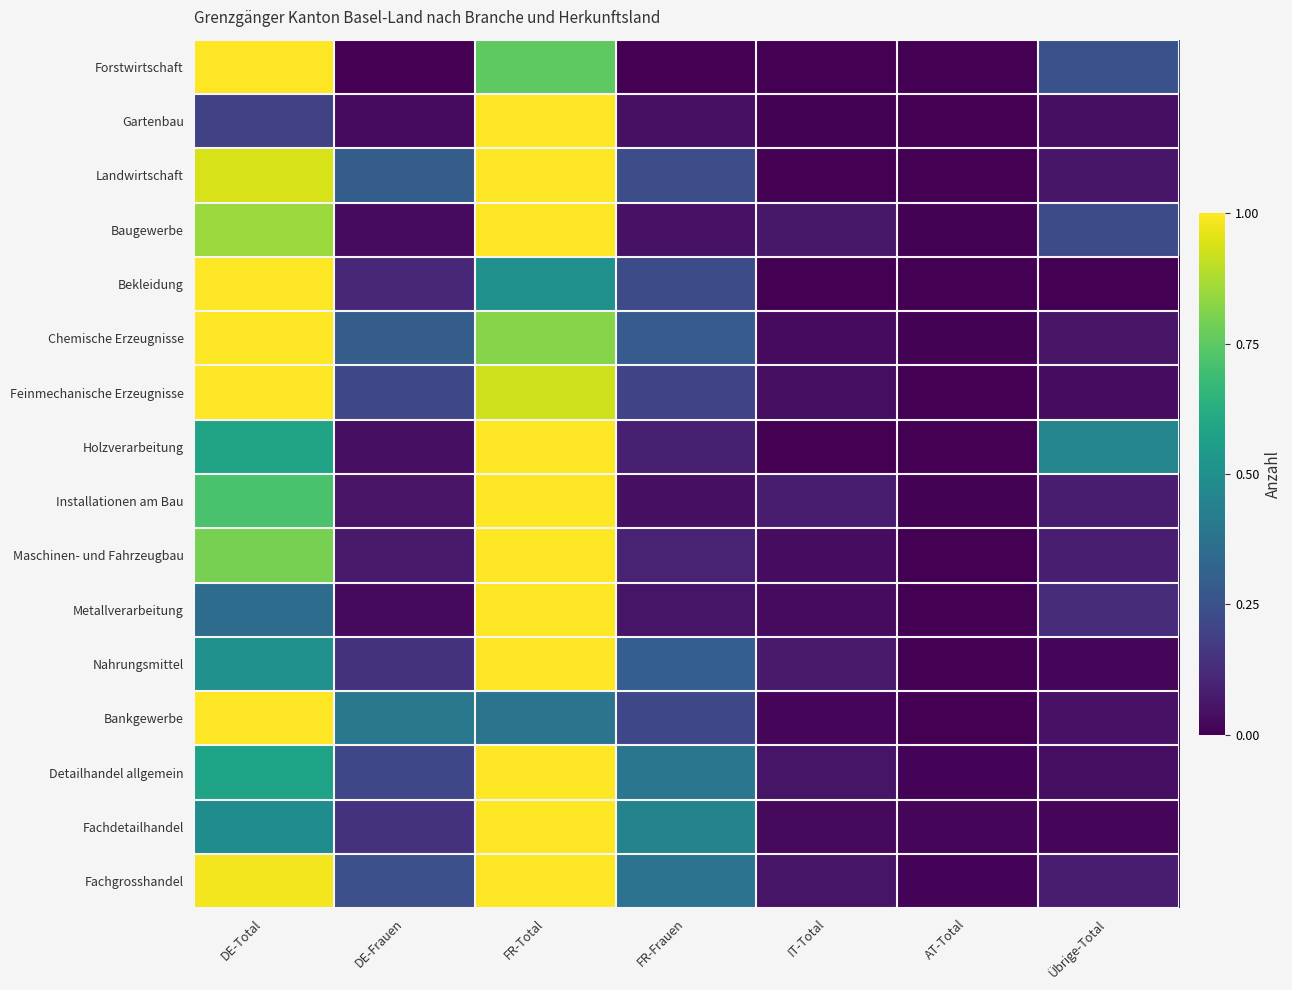

Which series has the largest total across all categories?

Fachgrosshandel